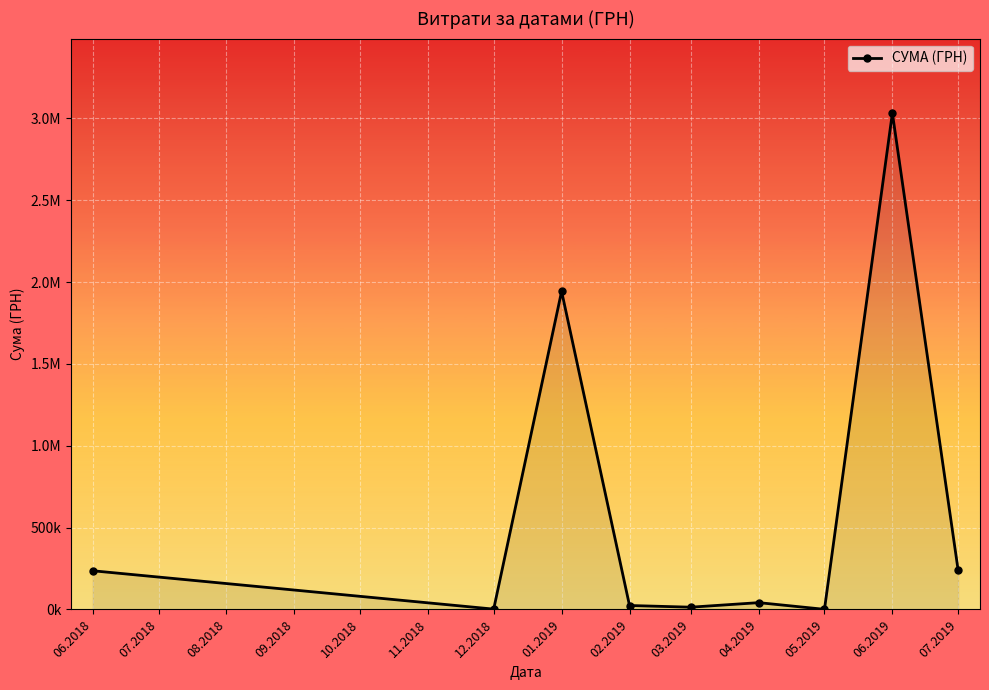

What is the smallest value displayed?

737.0